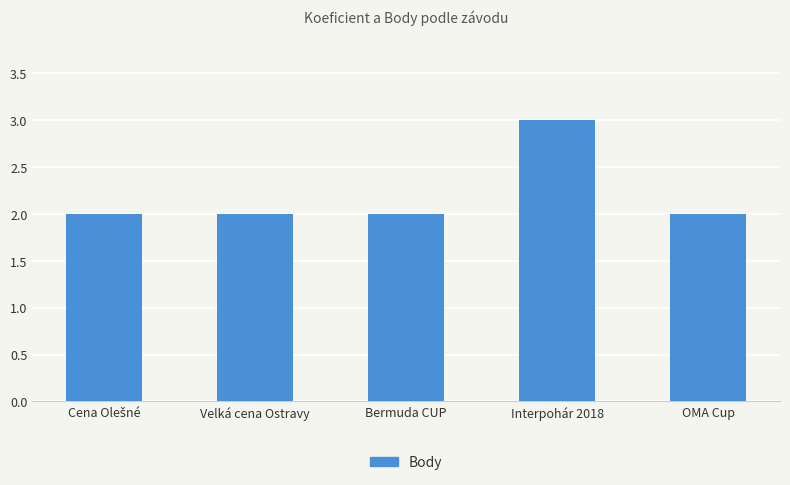

What is the sum of the values at OMA Cup and Bermuda CUP?

4